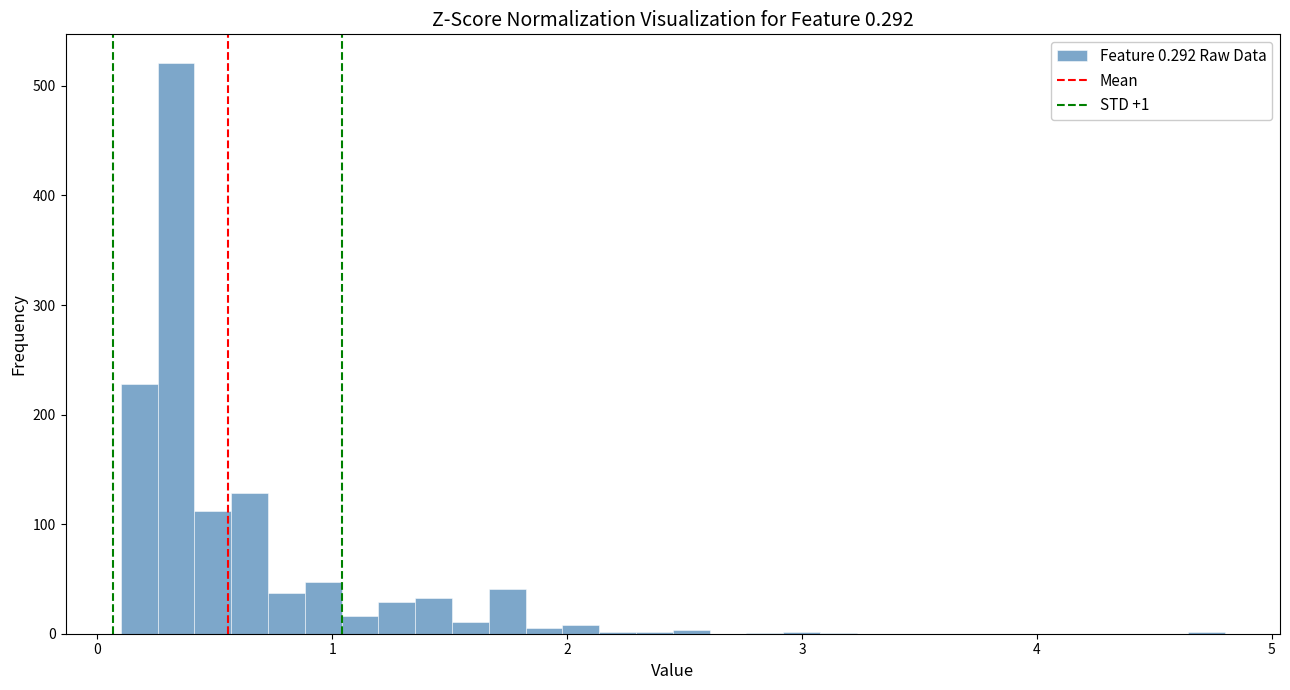

Around what value on the x-axis is the tallest bar? Give the approximate position of its centre, as read against the axis.

0.3